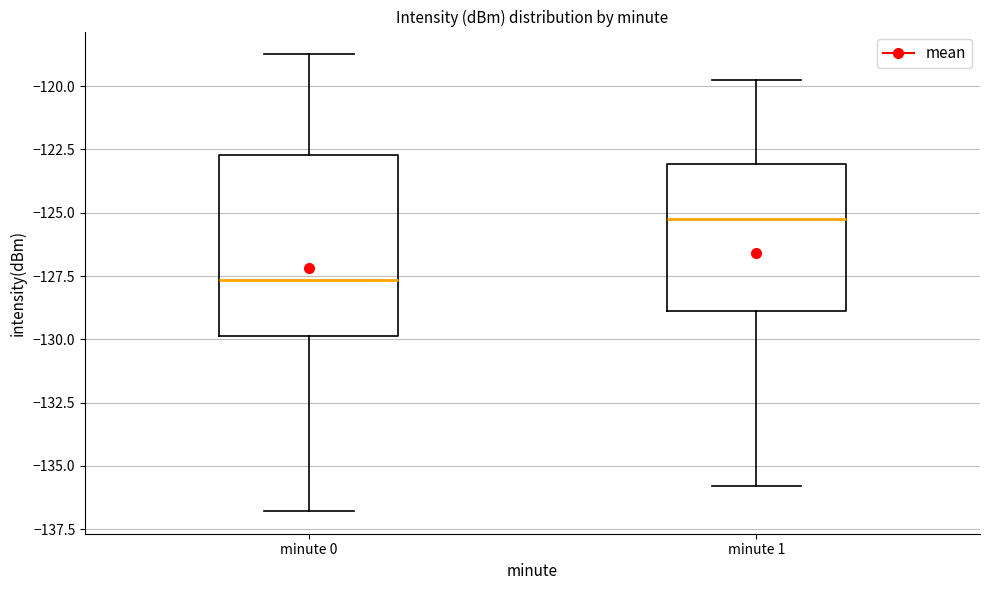

Where does the median line of the box for minute 0 sit on the y-axis? The values are not printed on the chart, so give them approximately, as read against the axis.

-127.5